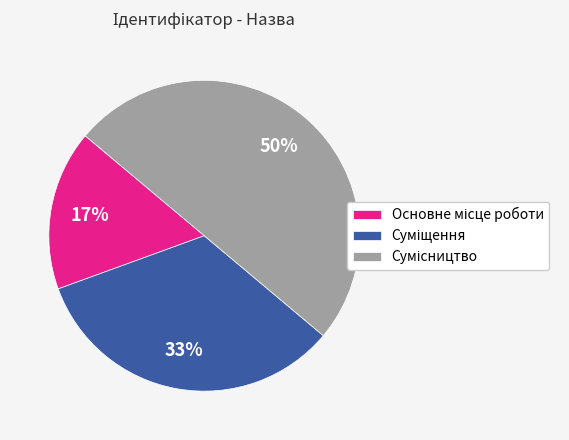

To the nearest percent, what is the average slice percentage?

33%